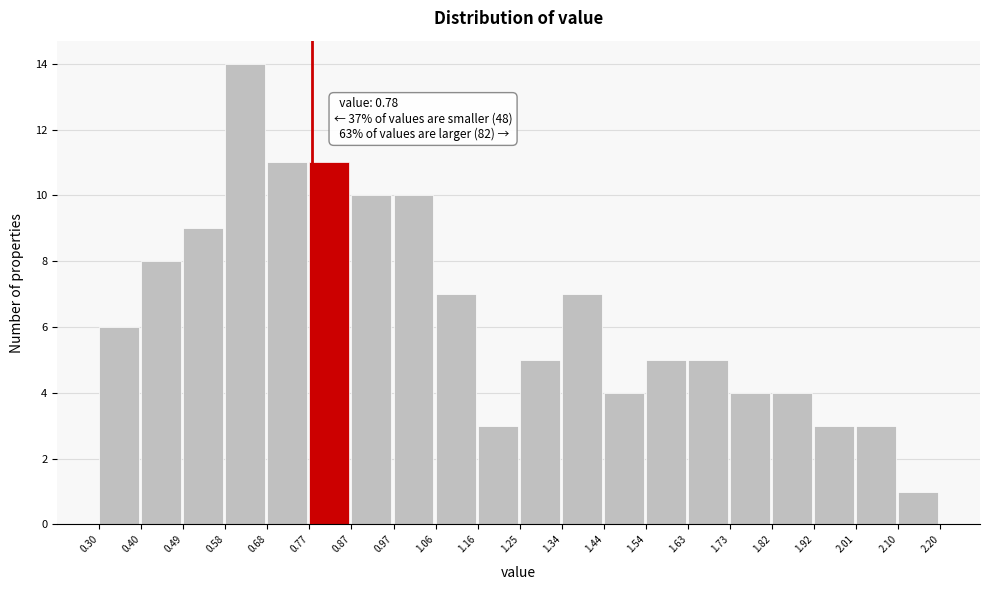

Over which range of the x-axis is the bar tallest?

0.58 to 0.68